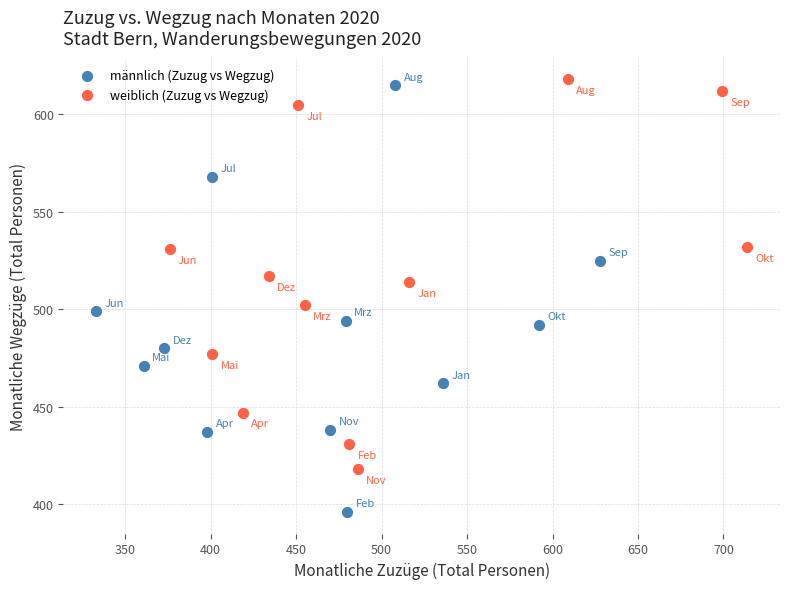

Which series has the largest Y range (max minus min)?

männlich (Zuzug vs Wegzug)